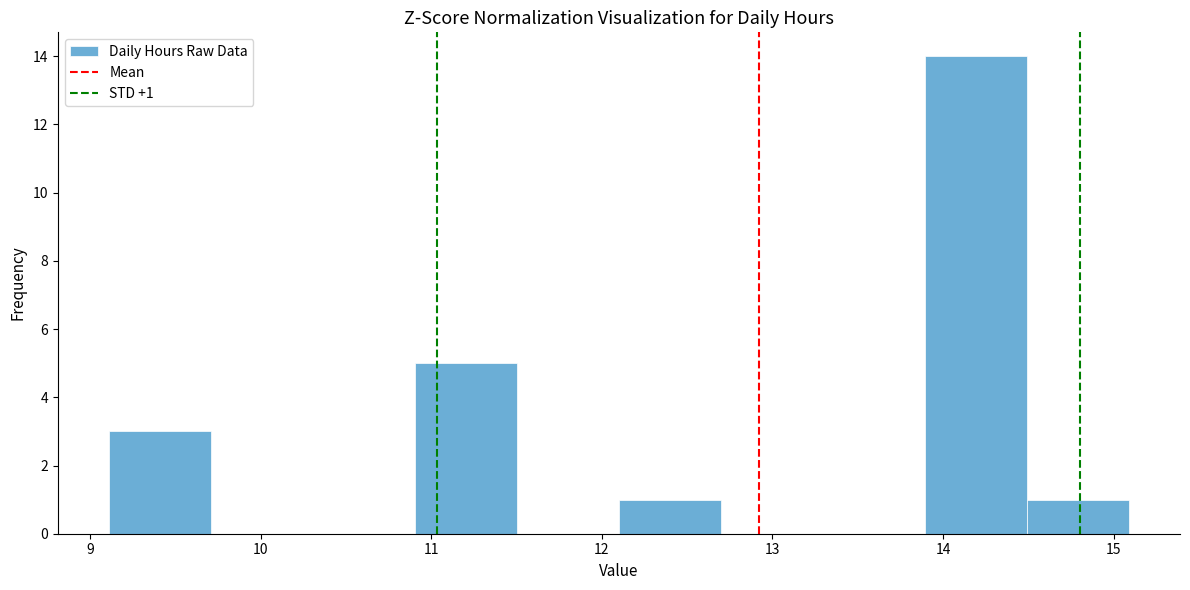

Over which range of the x-axis is the bar tallest?

13.9 to 14.5